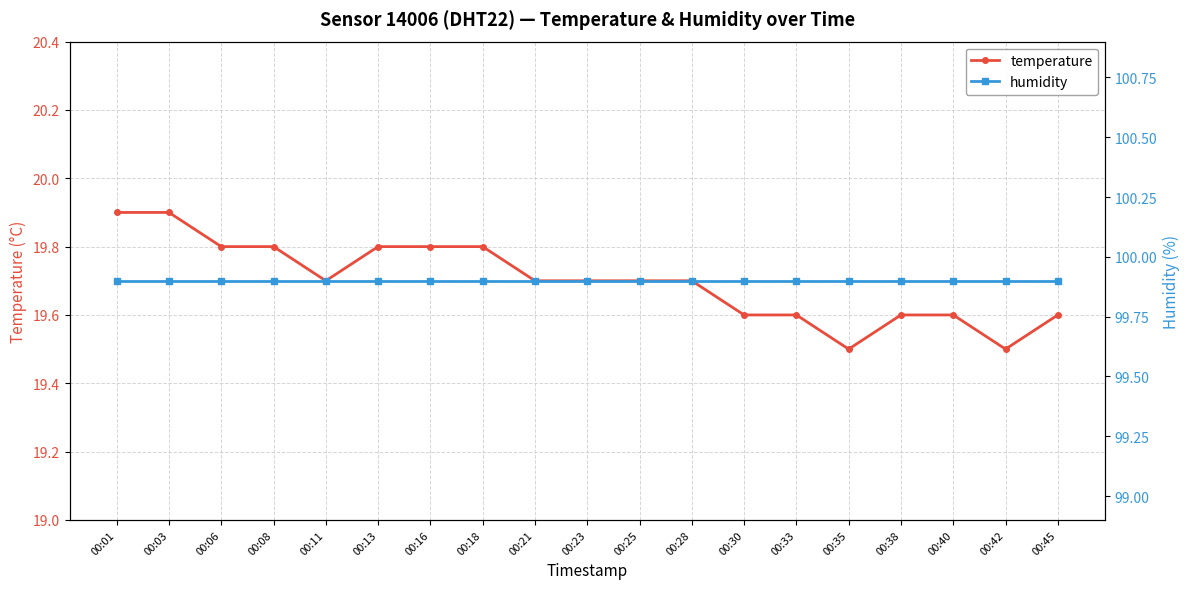

Reading left to right, list all the values displayed in this chart.

temperature: 19.9	19.9	19.8	19.8	19.7	19.8	19.8	19.8	19.7	19.7	19.7	19.7	19.6	19.6	19.5	19.6	19.6	19.5	19.6
humidity: 99.9	99.9	99.9	99.9	99.9	99.9	99.9	99.9	99.9	99.9	99.9	99.9	99.9	99.9	99.9	99.9	99.9	99.9	99.9